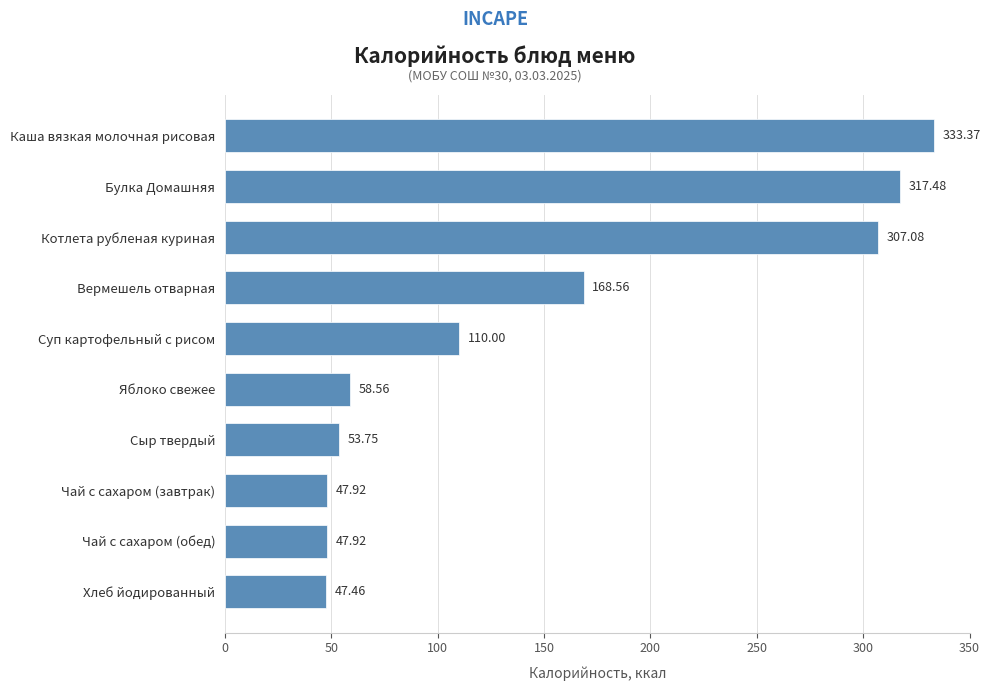

What is the sum of all values?

1492.1